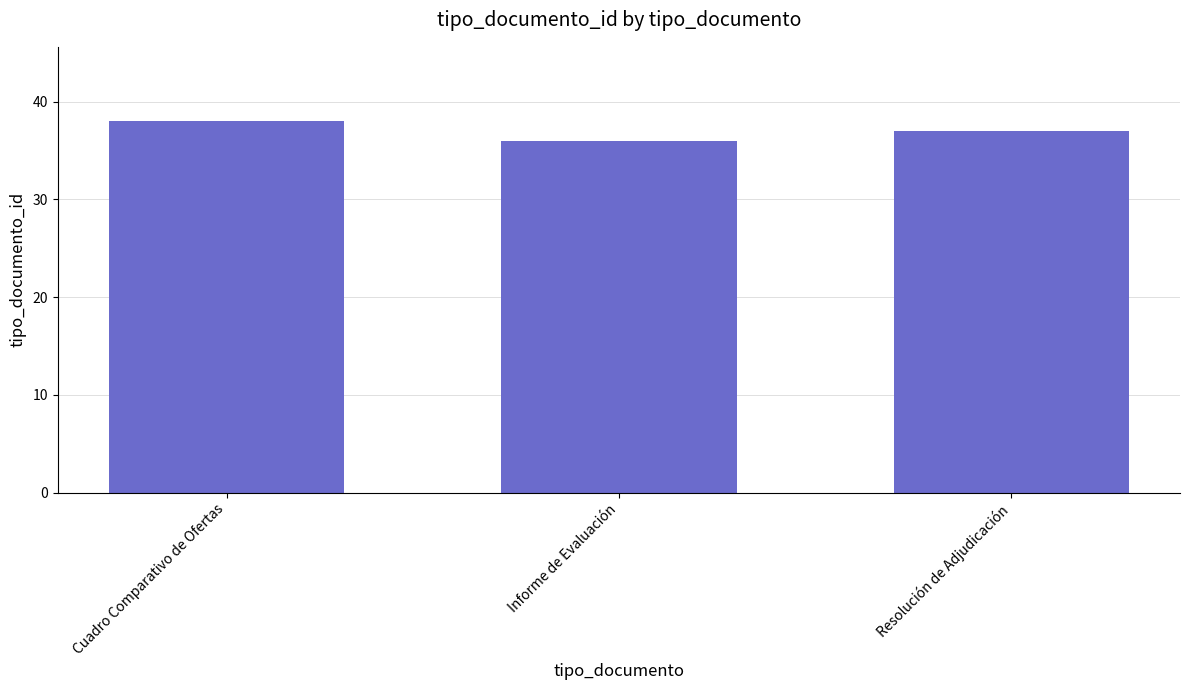

What is the change in value from Cuadro Comparativo de Ofertas to Resolución de Adjudicación?

-1